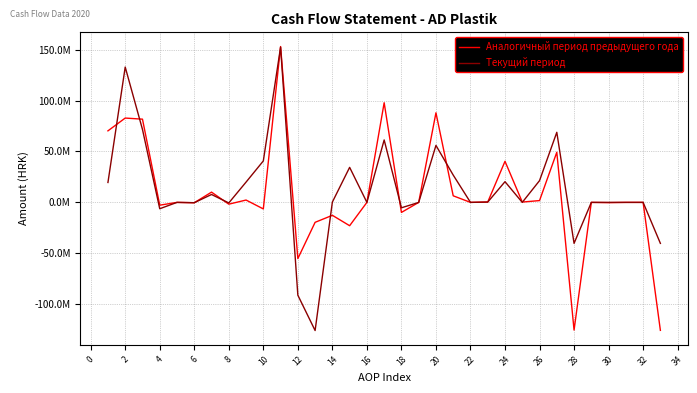

Which series has the widest spread of values?

Аналогичный период предыдущего года